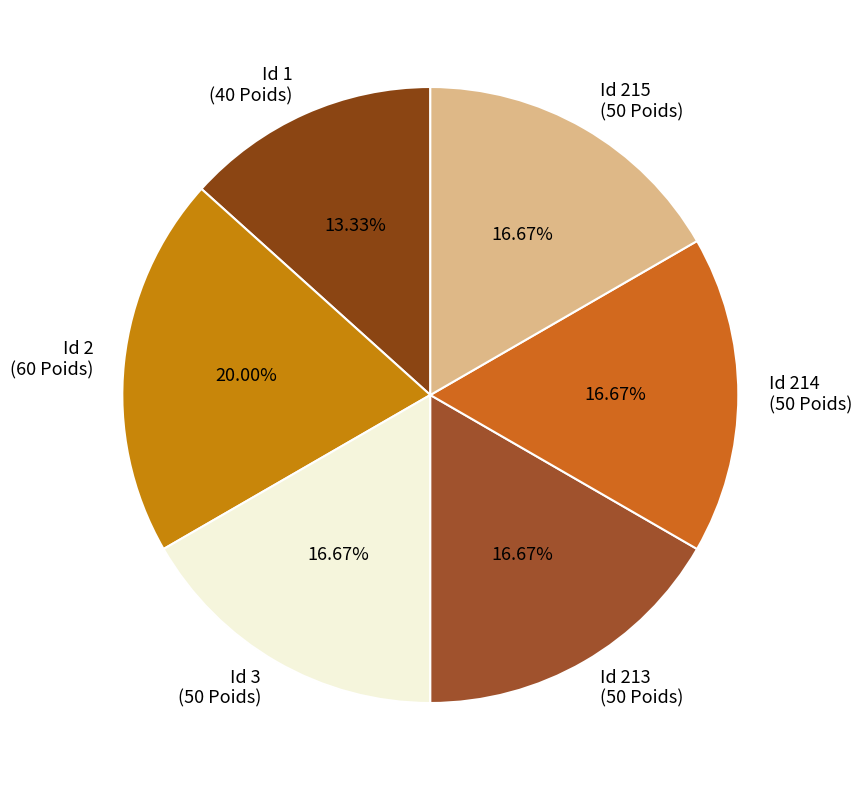

Count the number of slices in the pie.

6